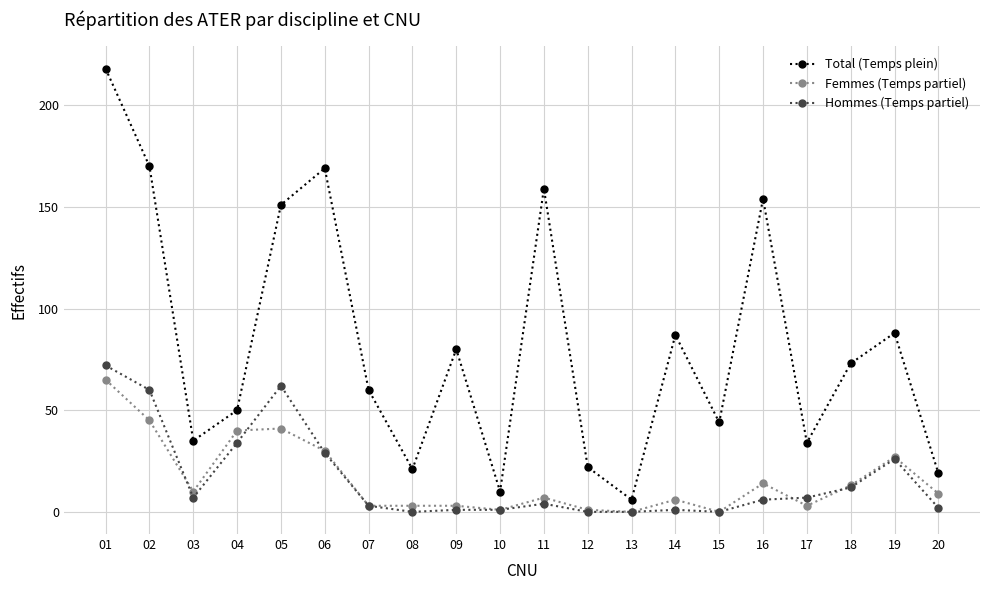

At which category does Total (Temps plein) reach its first local valley?

03